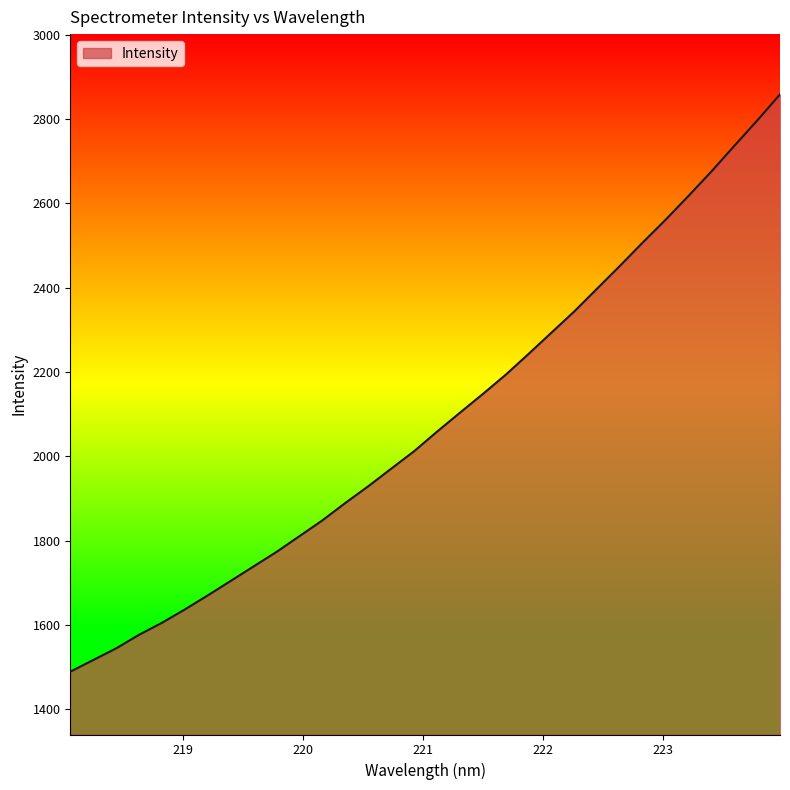

How many categories are shown in the chart?

32